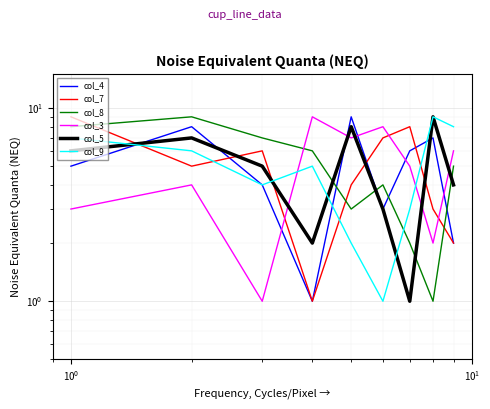

How many lines are shown in the chart?

6